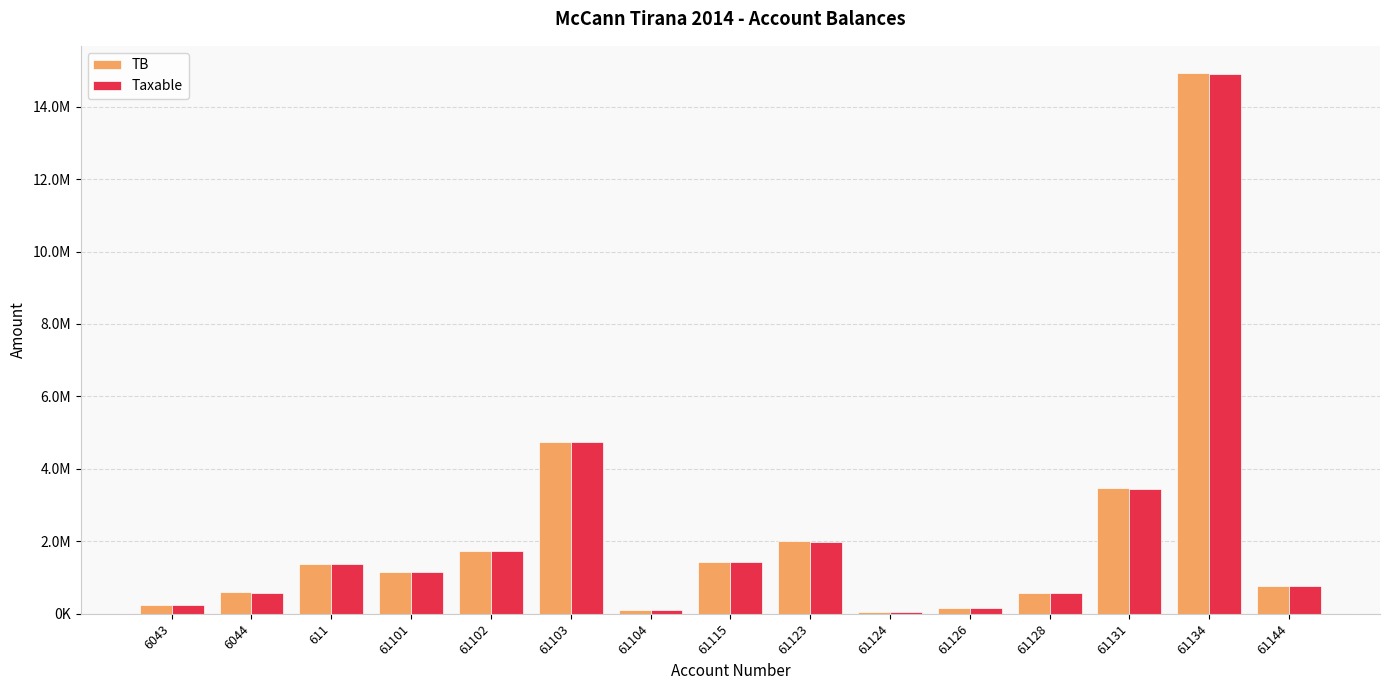

Which label corresponds to the largest value in the chart?

61134